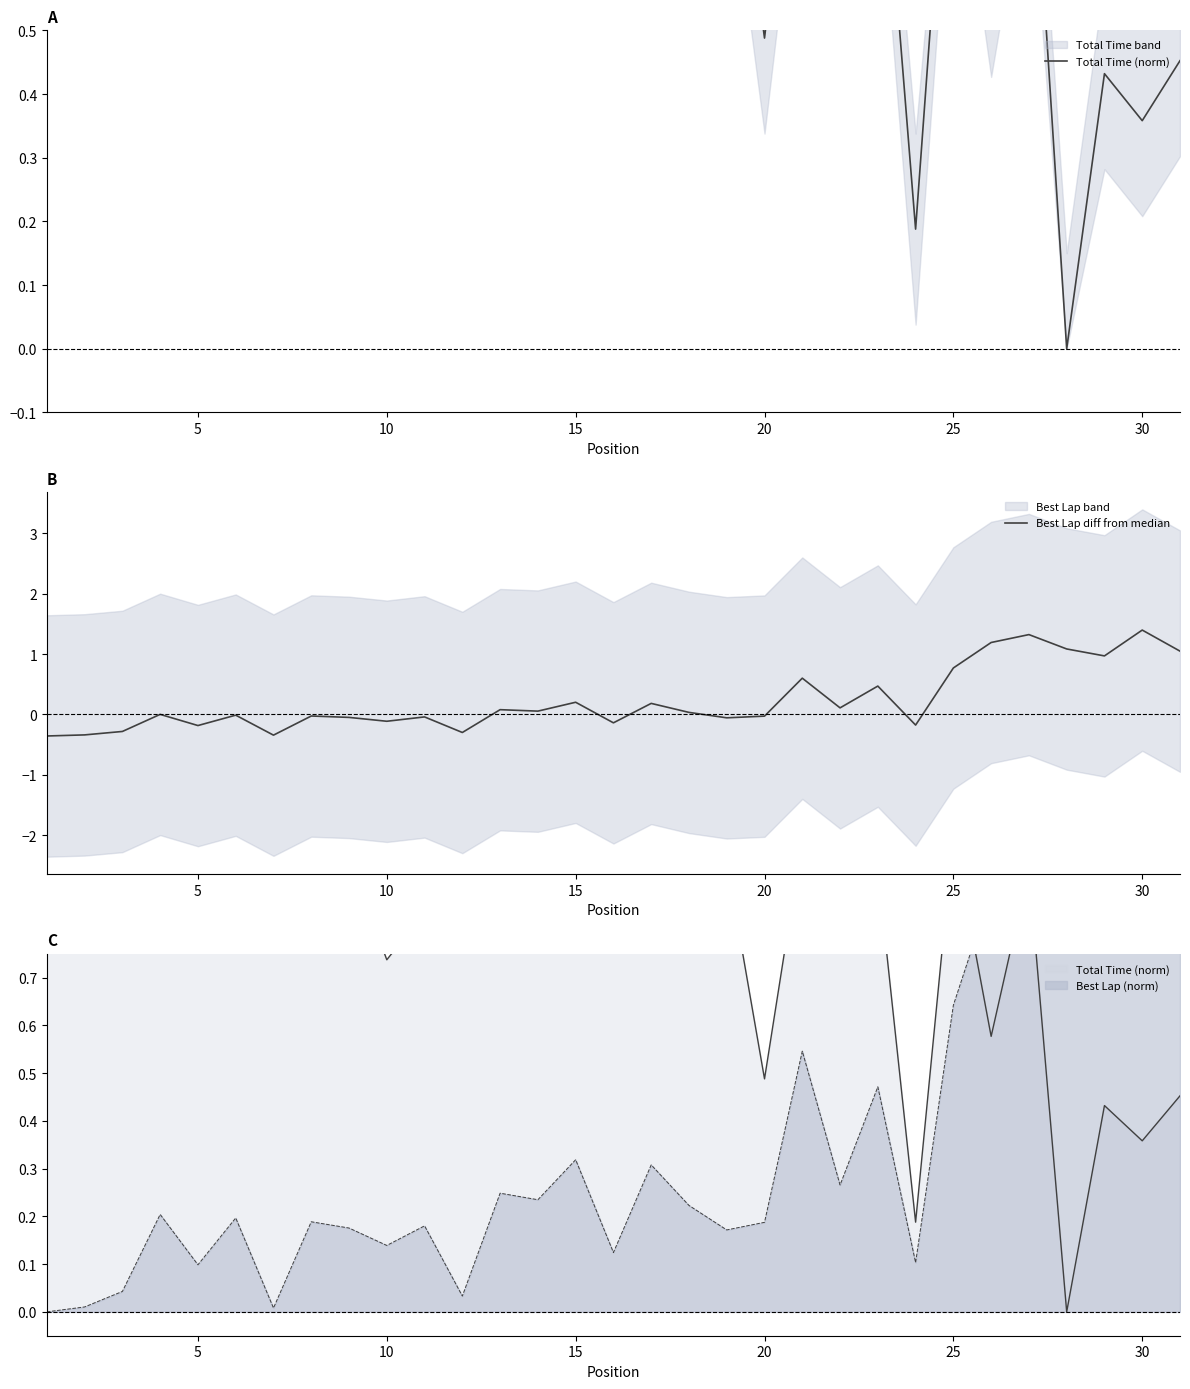

True or false: Total Time (norm) has more than 0 points higher than both neighbors.

True